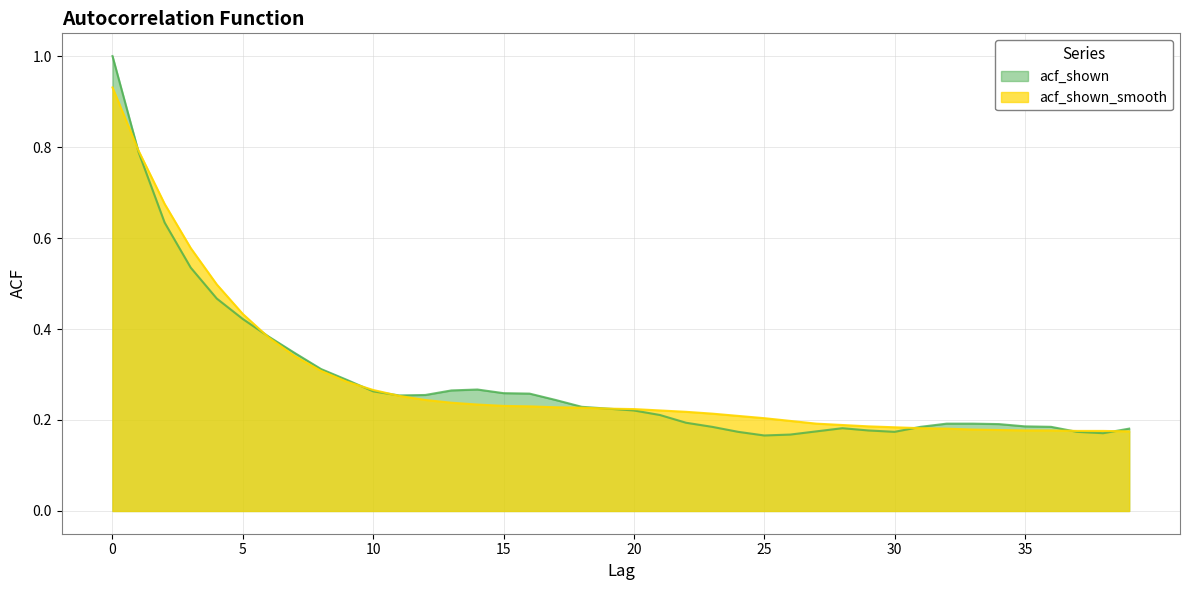

Where is the first local minimum for acf_shown?

11